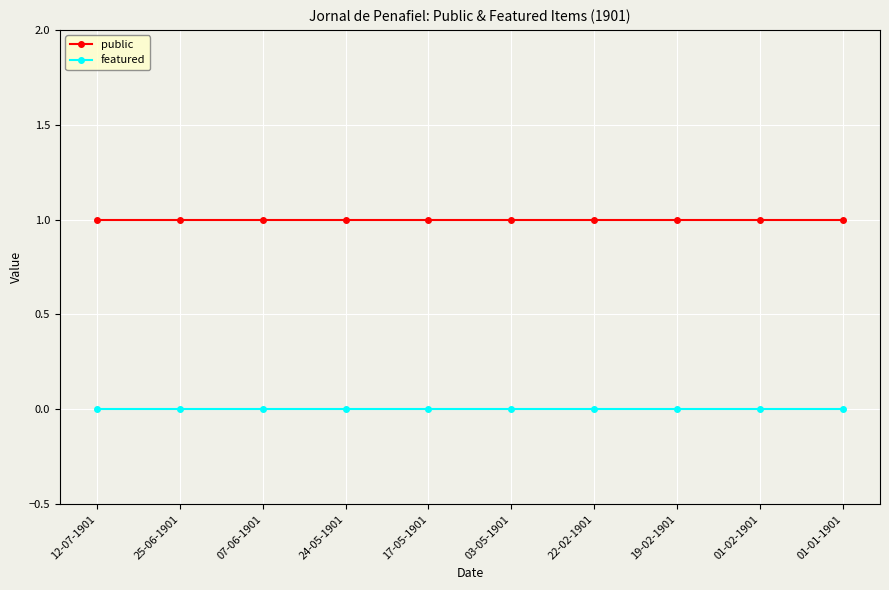

What is the label of the 6th point from the right?

17-05-1901